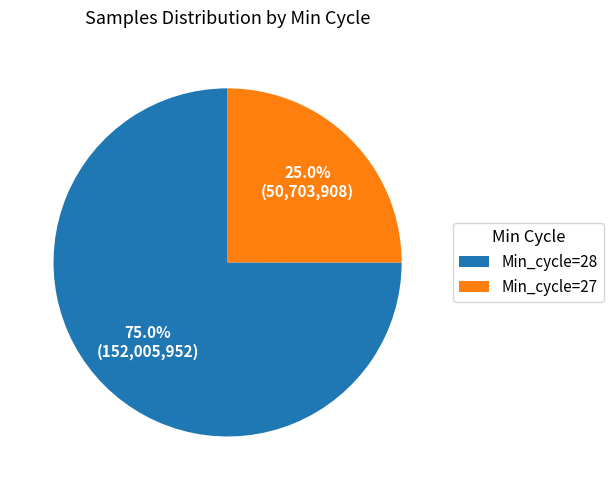

Which category has the biggest portion of the pie?

Min_cycle=28